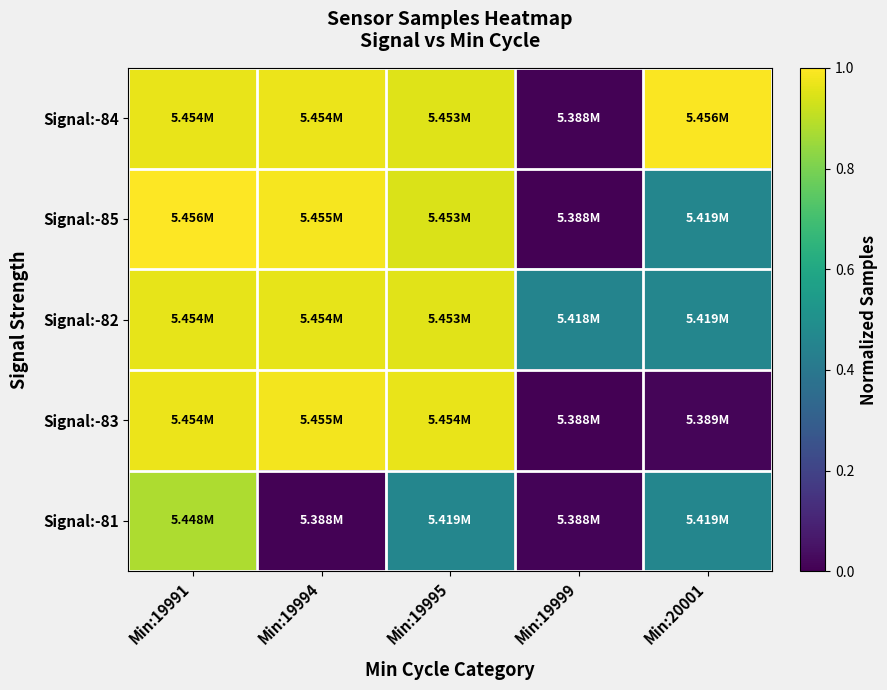

What is the greatest value displayed?

1.0